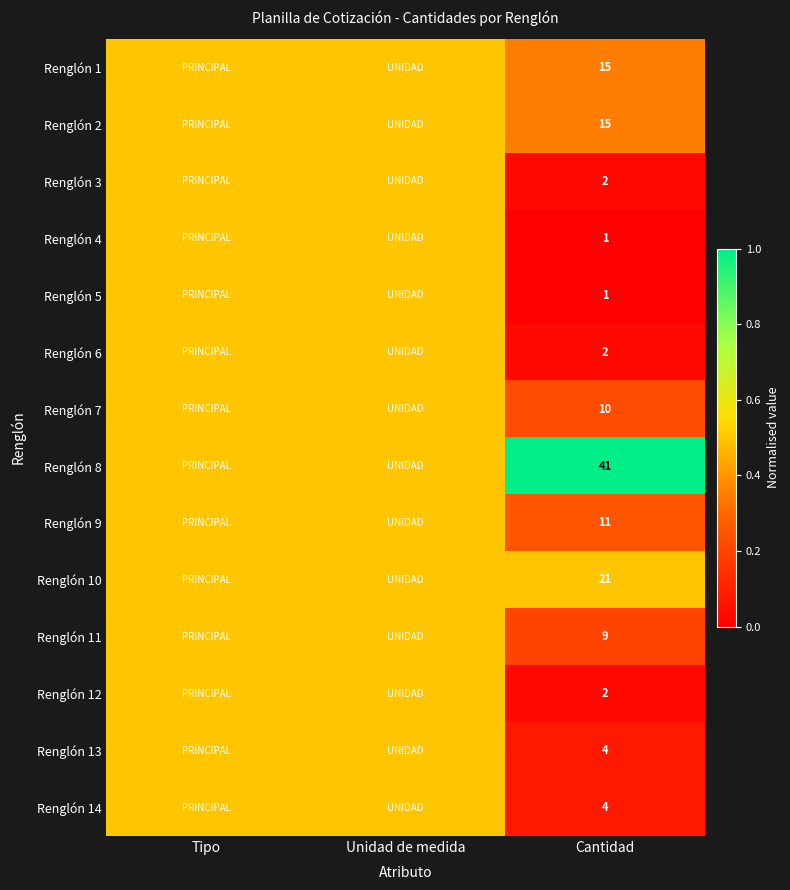

The value of Renglón 8 at Cantidad is 41.0. True or false?

True